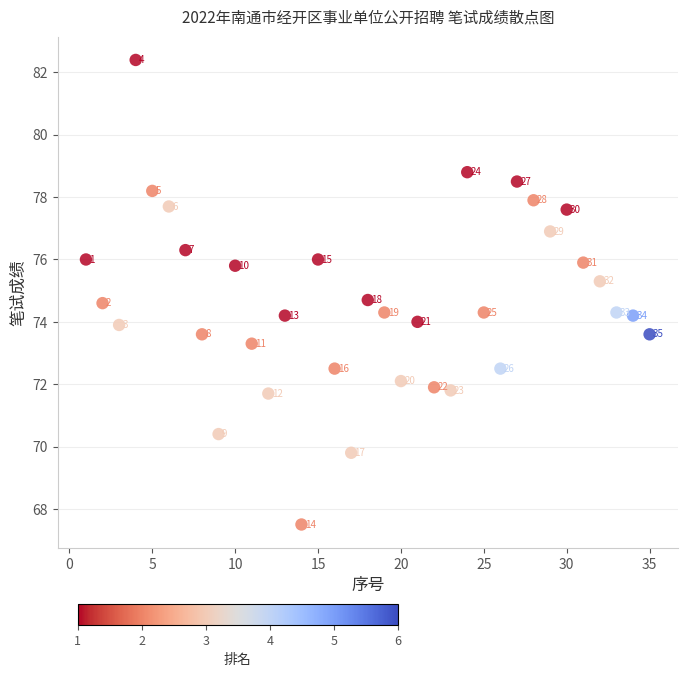

What is the range of X values (max minus min)?

34.0